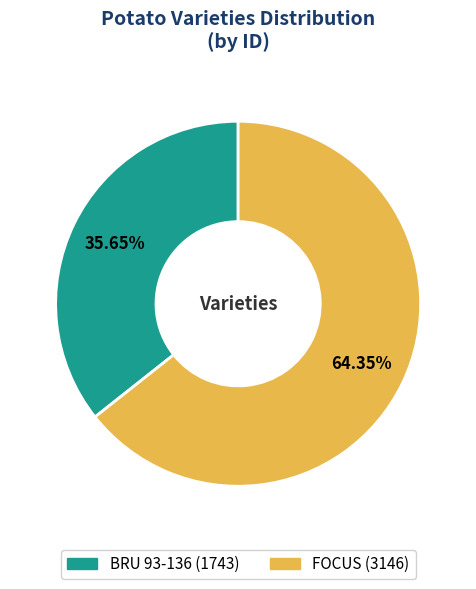

Which category accounts for the majority?

FOCUS